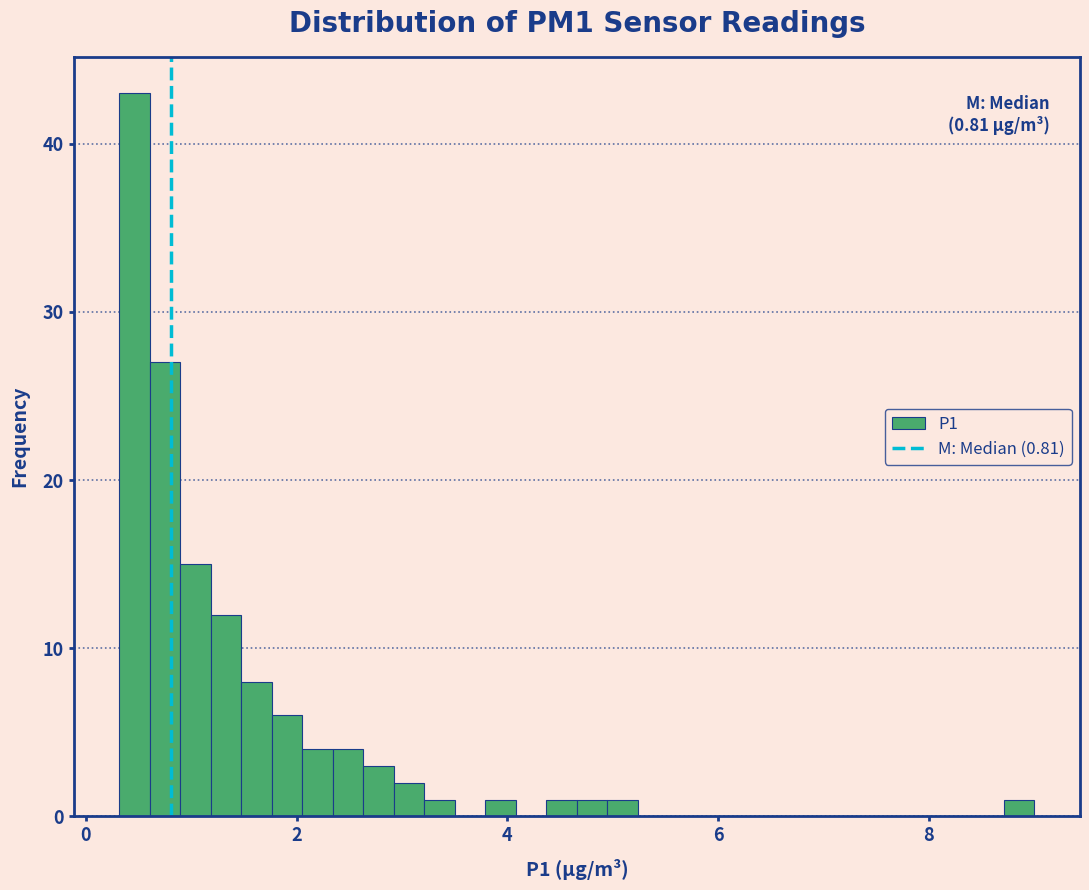

Around what value on the x-axis is the tallest bar? Give the approximate position of its centre, as read against the axis.

0.4